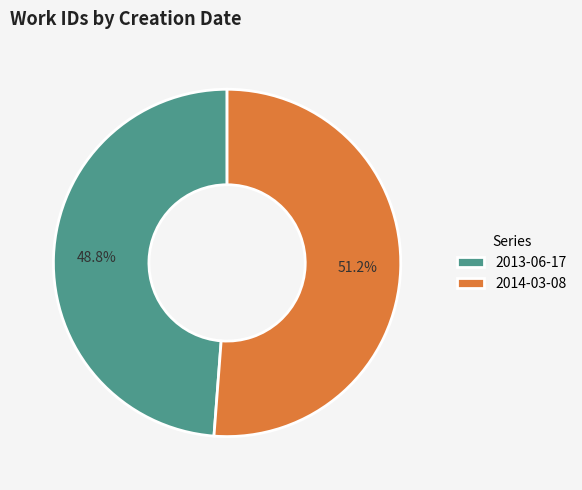

Which category accounts for the majority?

2014-03-08